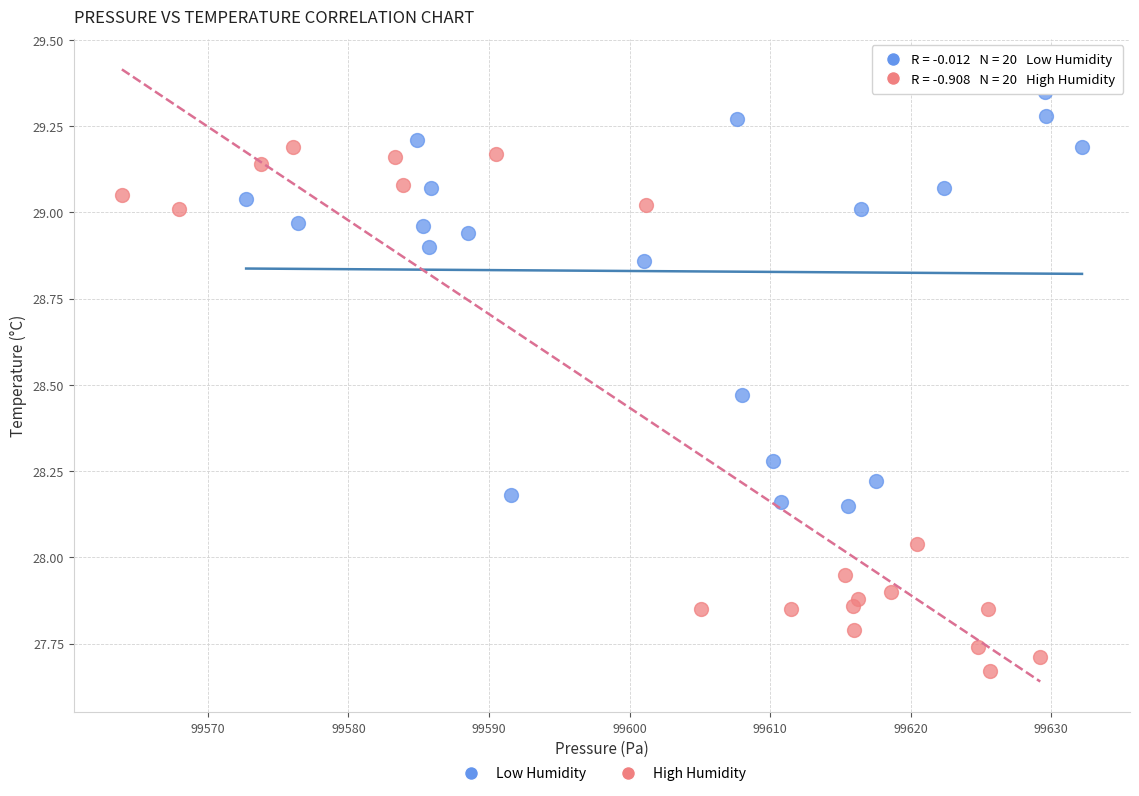

Which series reaches the maximum Y coordinate?

Low Humidity